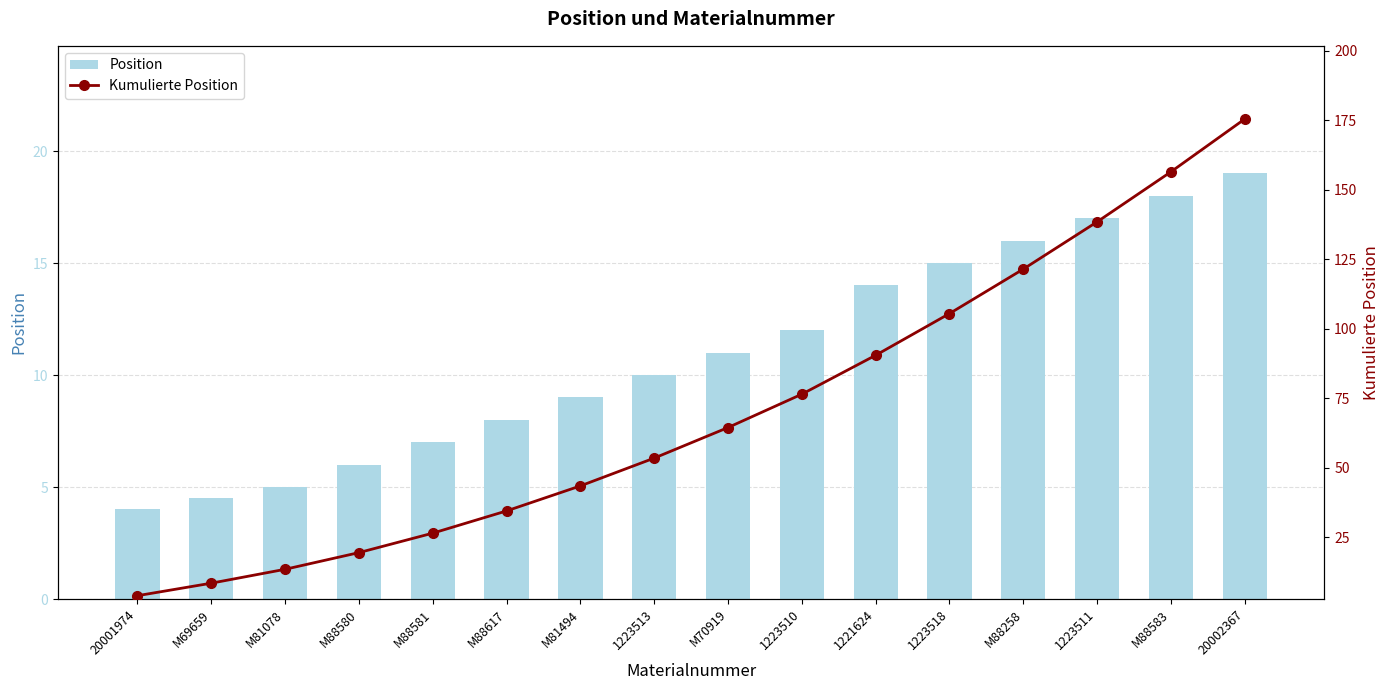

Reading left to right, list all the values displayed in this chart.

Position: 4.0	4.5	5.0	6.0	7.0	8.0	9.0	10.0	11.0	12.0	14.0	15.0	16.0	17.0	18.0	19.0
Kumulierte Position: 4.0	8.5	13.5	19.5	26.5	34.5	43.5	53.5	64.5	76.5	90.5	105.5	121.5	138.5	156.5	175.5